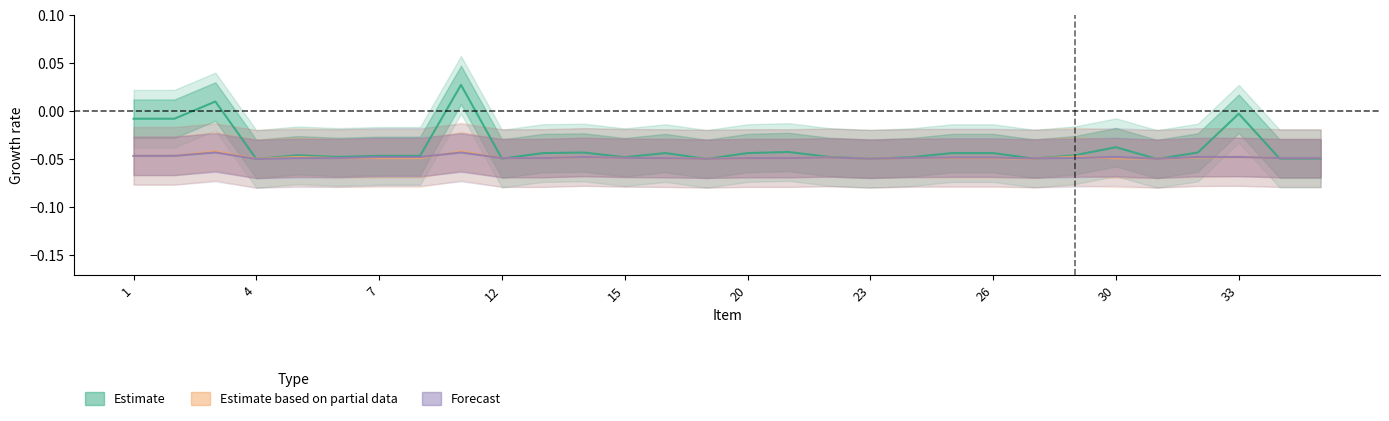

Which series has the largest range (max minus min)?

Estimate